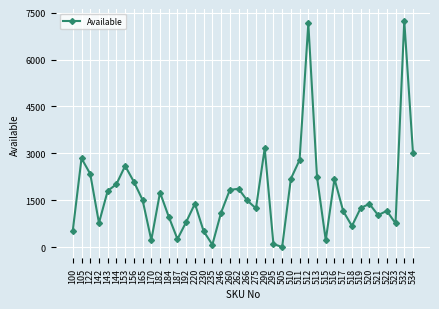

At which category does the data reach its first local valley?

142